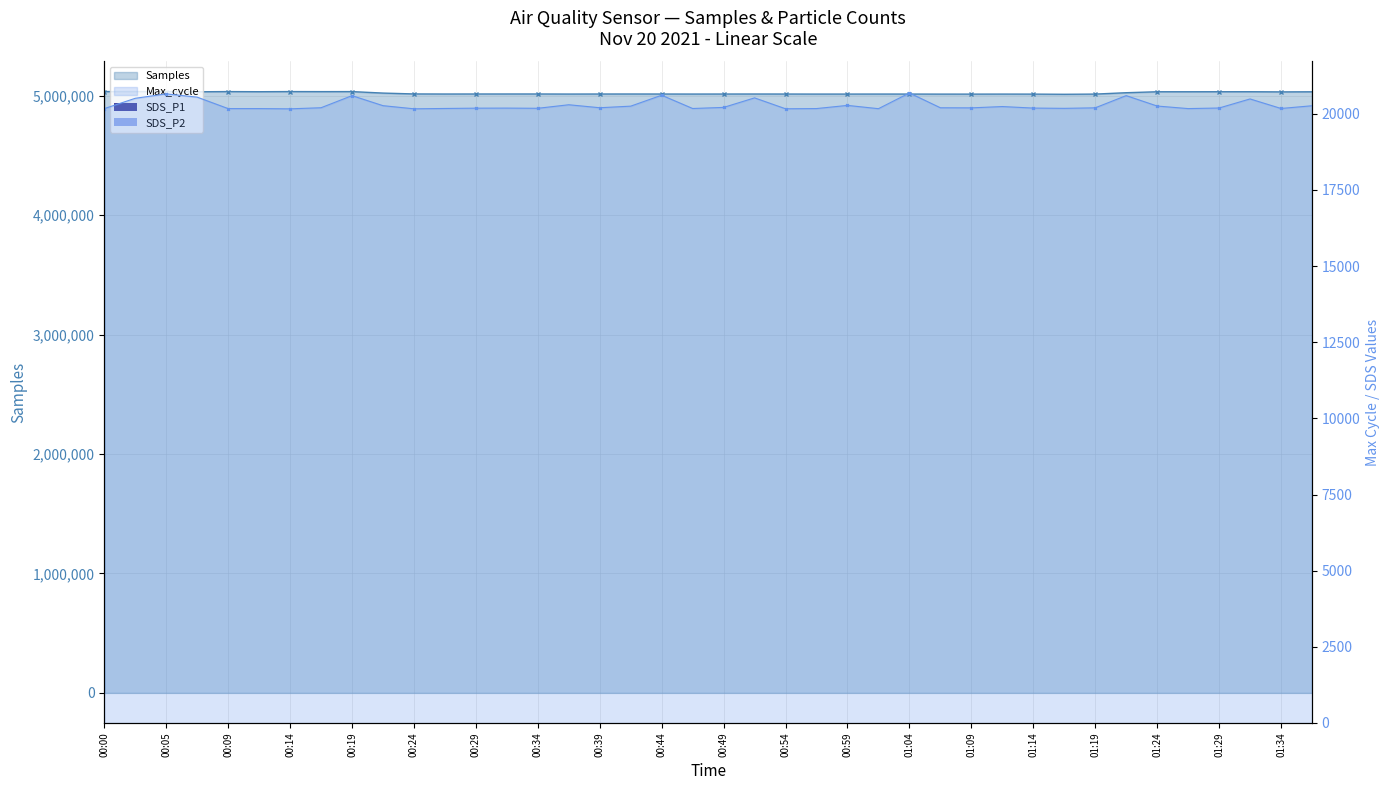

What is the label of the 34th bar from the right?

00:14